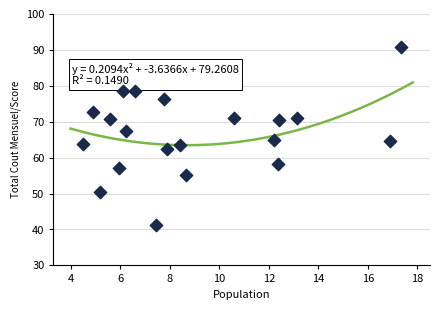

What is the range of X values (max minus min)?

12.8